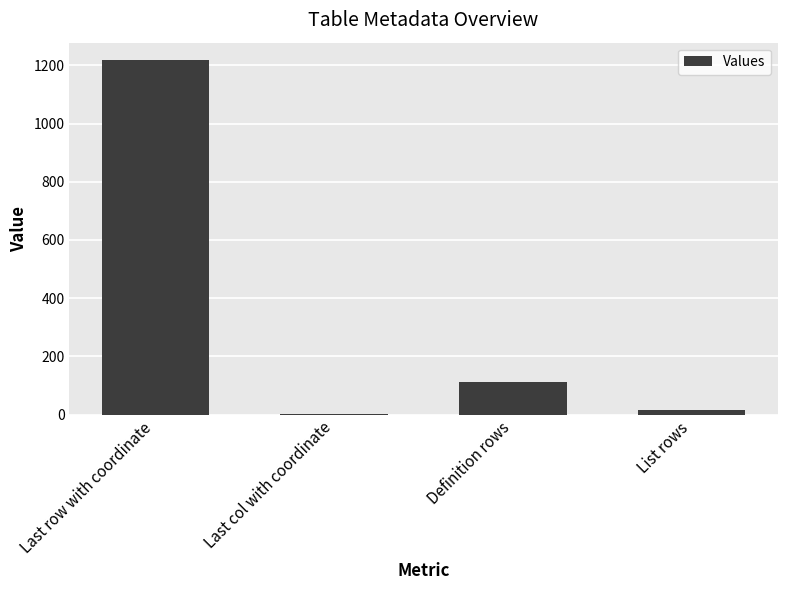

At which label does the data first exceed 113?

Last row with coordinate